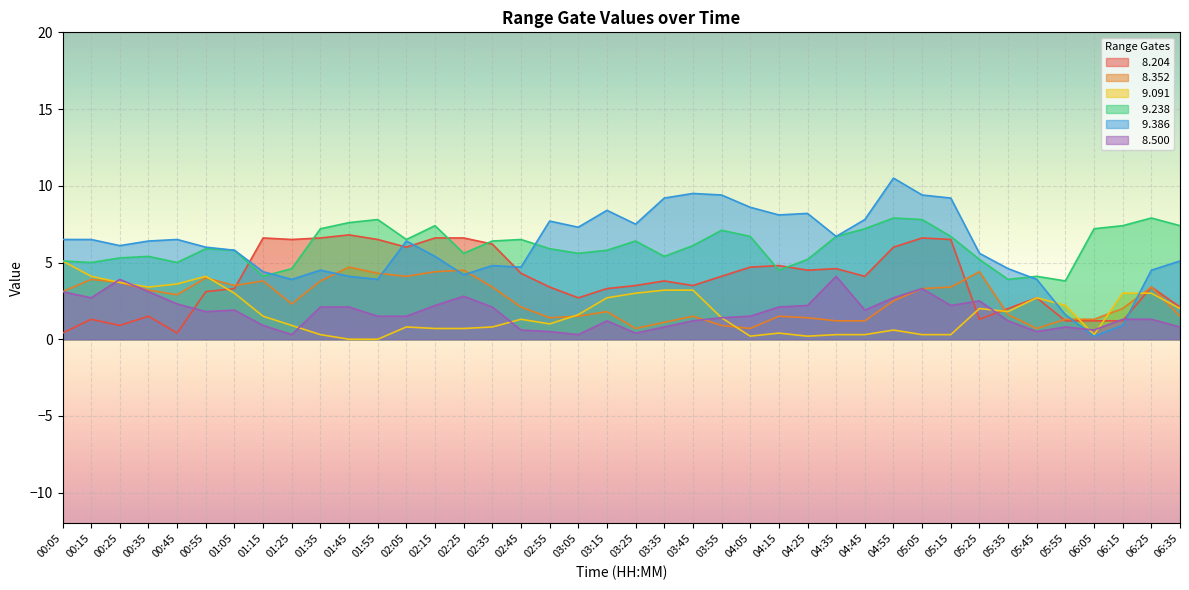

True or false:   8.204 has more than 2 points higher than both neighbors.

True